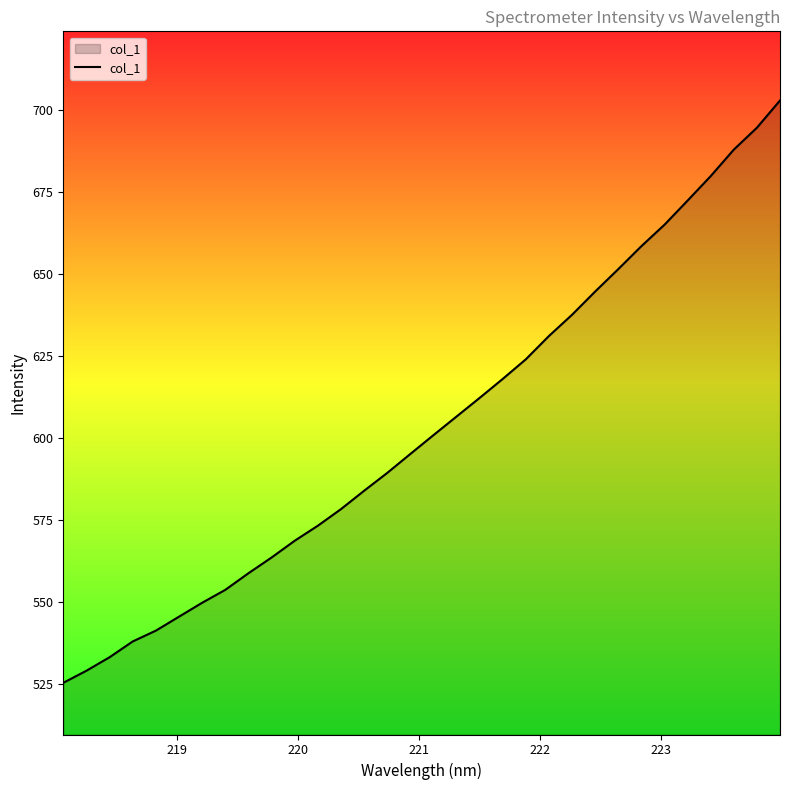

What is the greatest value displayed?

702.9